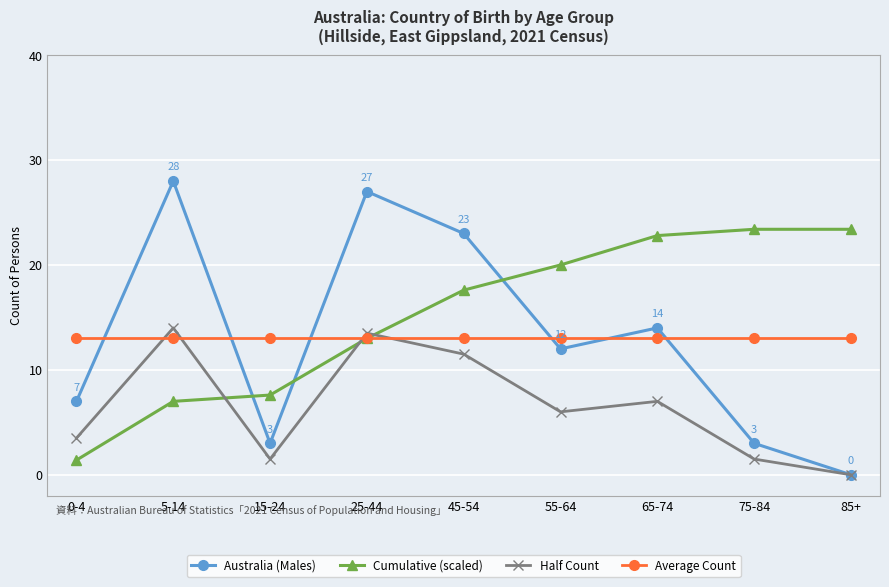

How many interior local valleys does the Half Count series have?

2